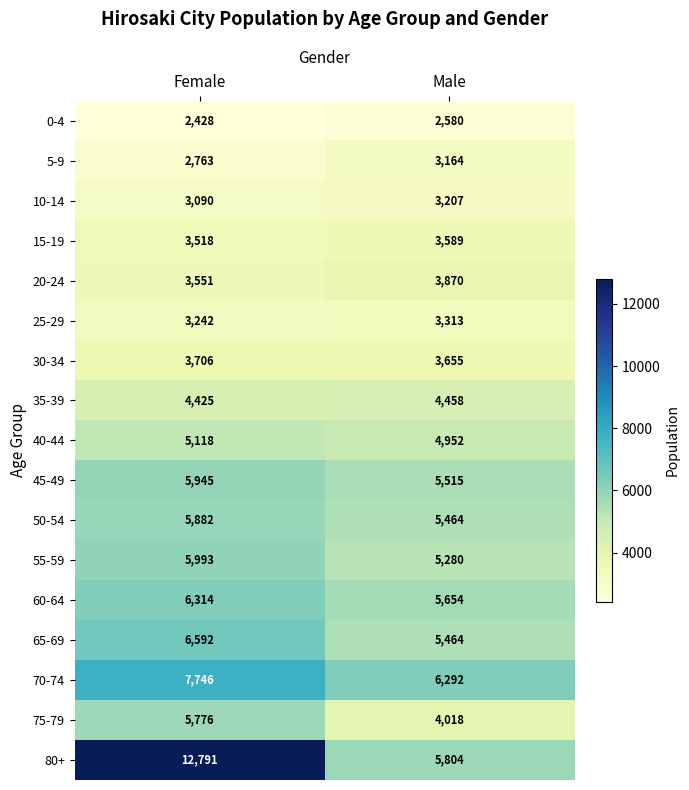

Which category has the highest value across all series?

Female